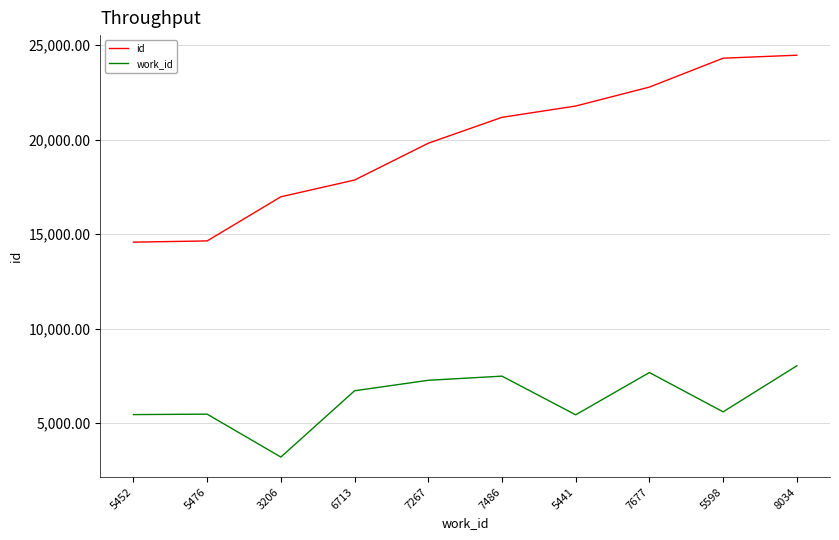

True or false: id and work_id cross at least once.

False